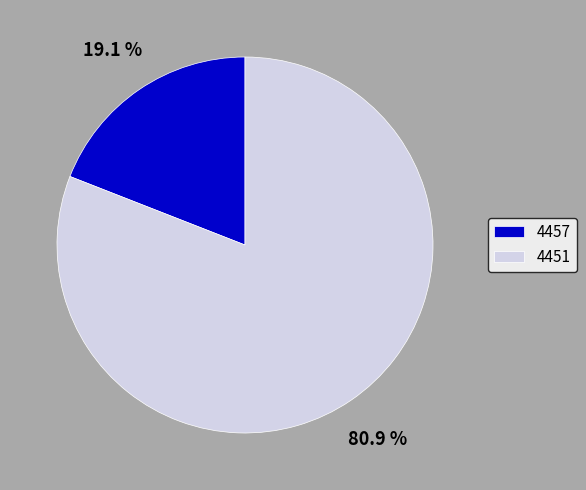

Is there a majority slice in this chart?

Yes